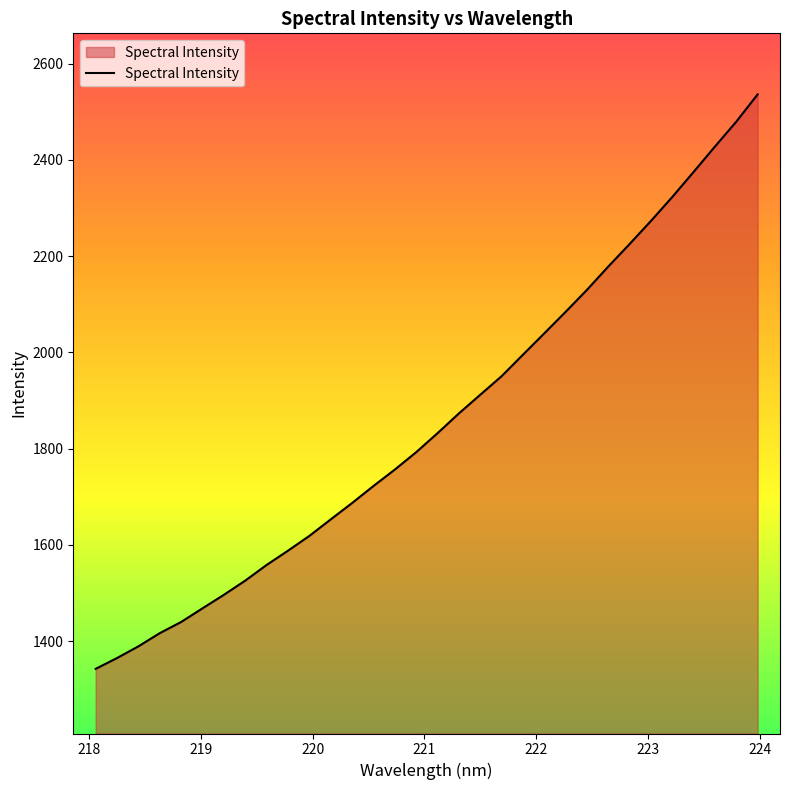

Count the number of data series in this chart.

1